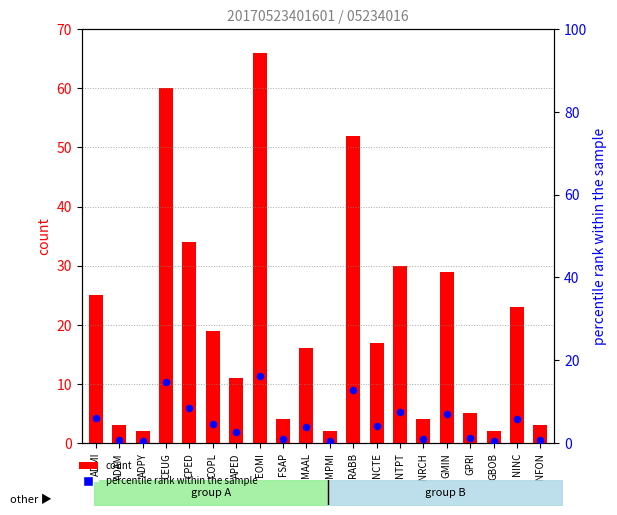

Is the value of count at NINC greater than the value of percentile rank within the sample at RABB?

Yes